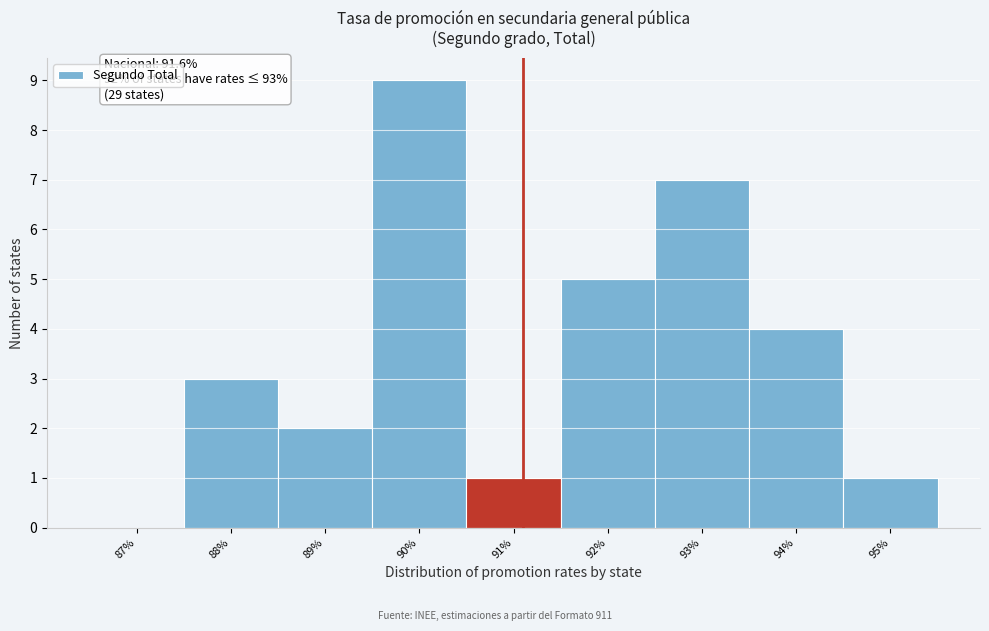

Reading left to right, list all the values displayed in this chart.

87%=0	88%=3	89%=2	90%=9	91%=1	92%=5	93%=7	94%=4	95%=1